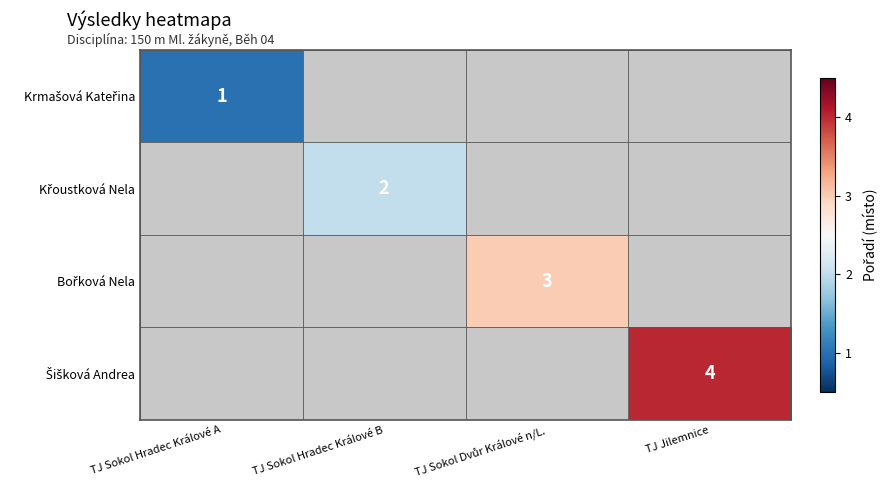

Count the number of data series in this chart.

4